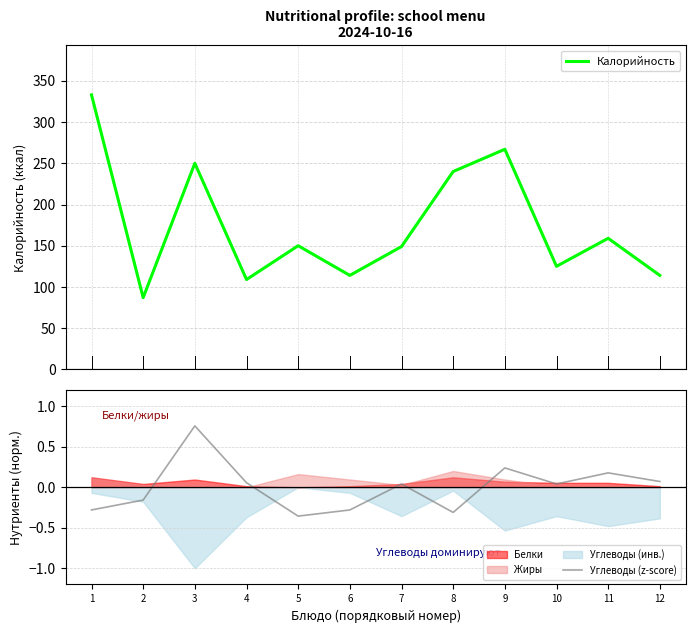

What is the difference between the maximum and second lowest values in the Калорийность series?

224